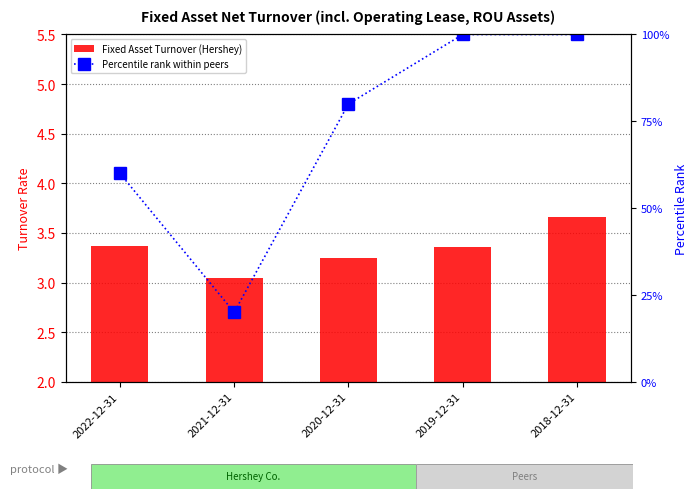

Which series has the largest total across all categories?

Percentile rank within peers